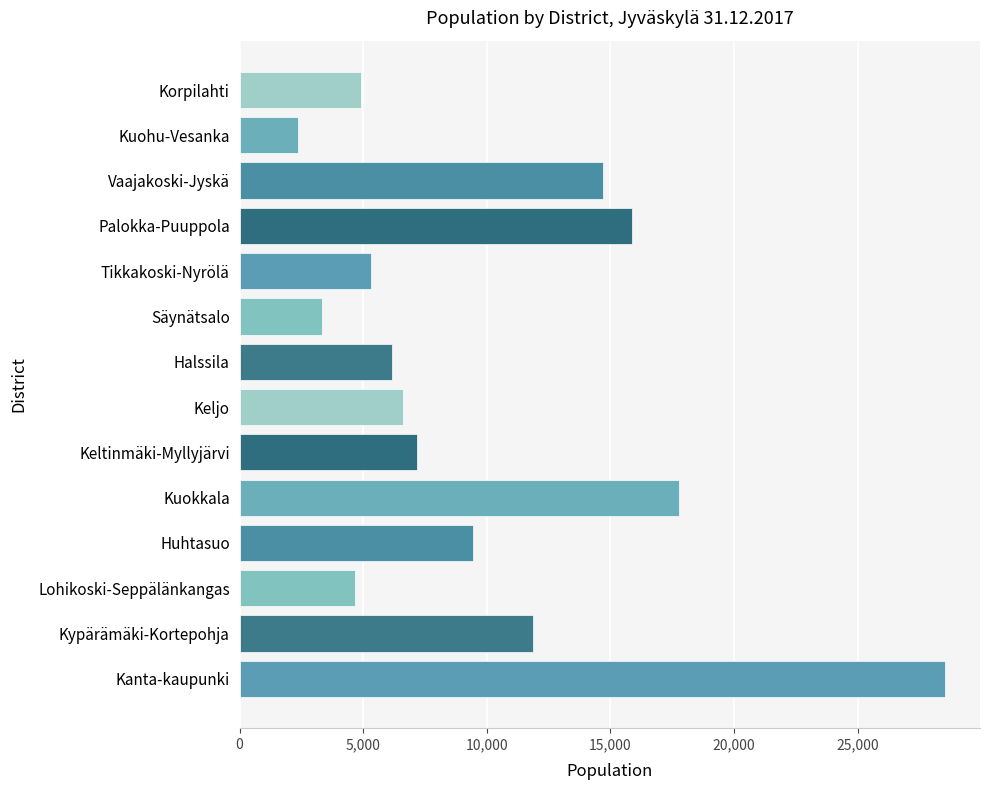

What is the average value?

9911